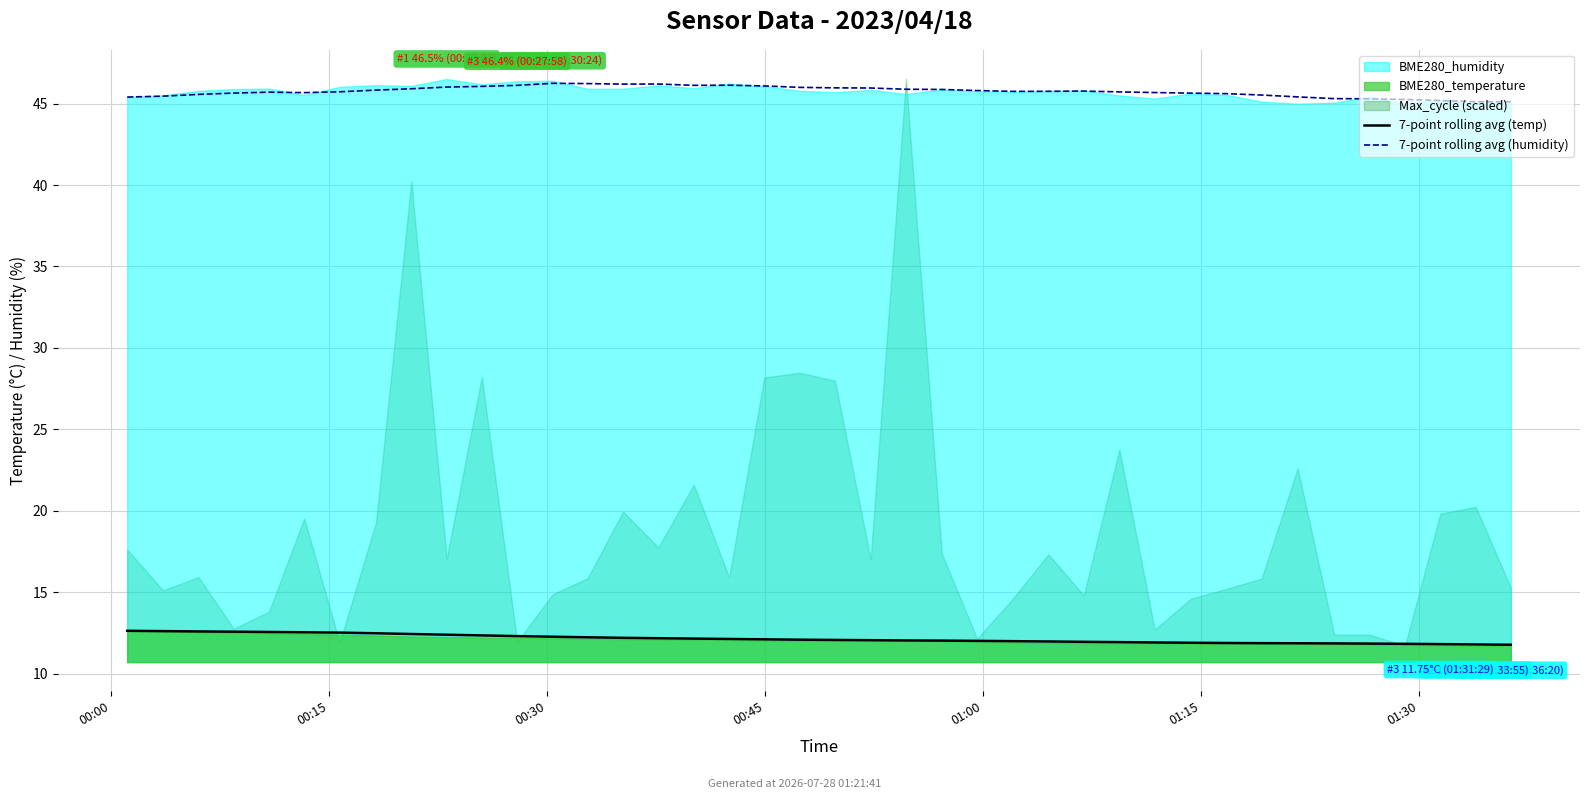

True or false: 7-point rolling avg (temp) has more than 2 interior local peaks.

False